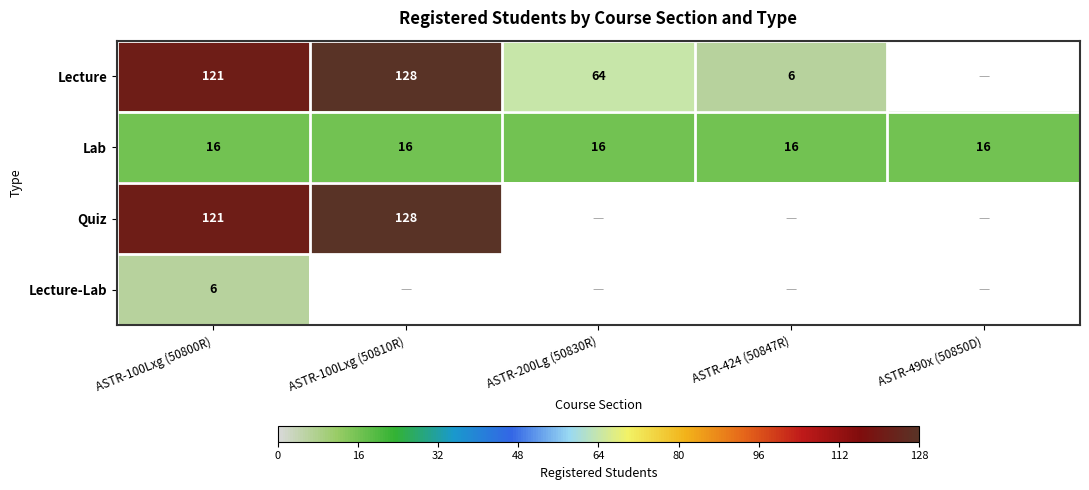

Which label corresponds to the largest value in the chart?

ASTR-100Lxg (50810R)